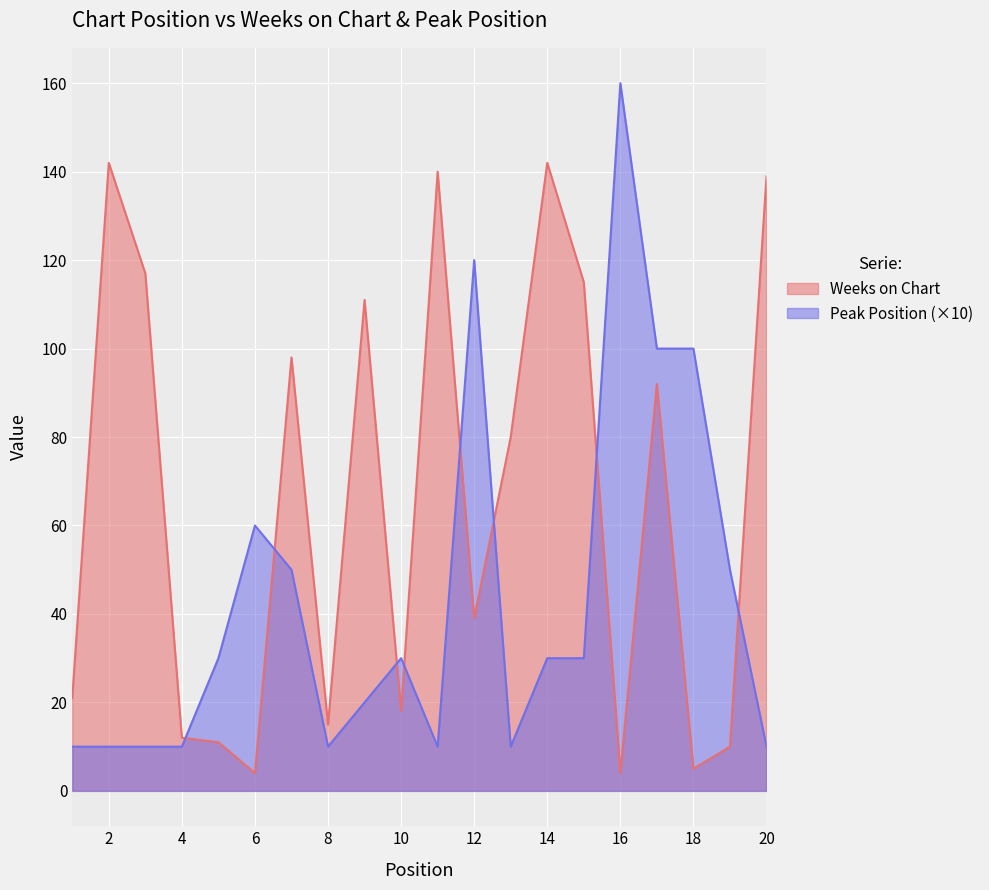

Where does the Weeks on Chart series first go above 80?

2